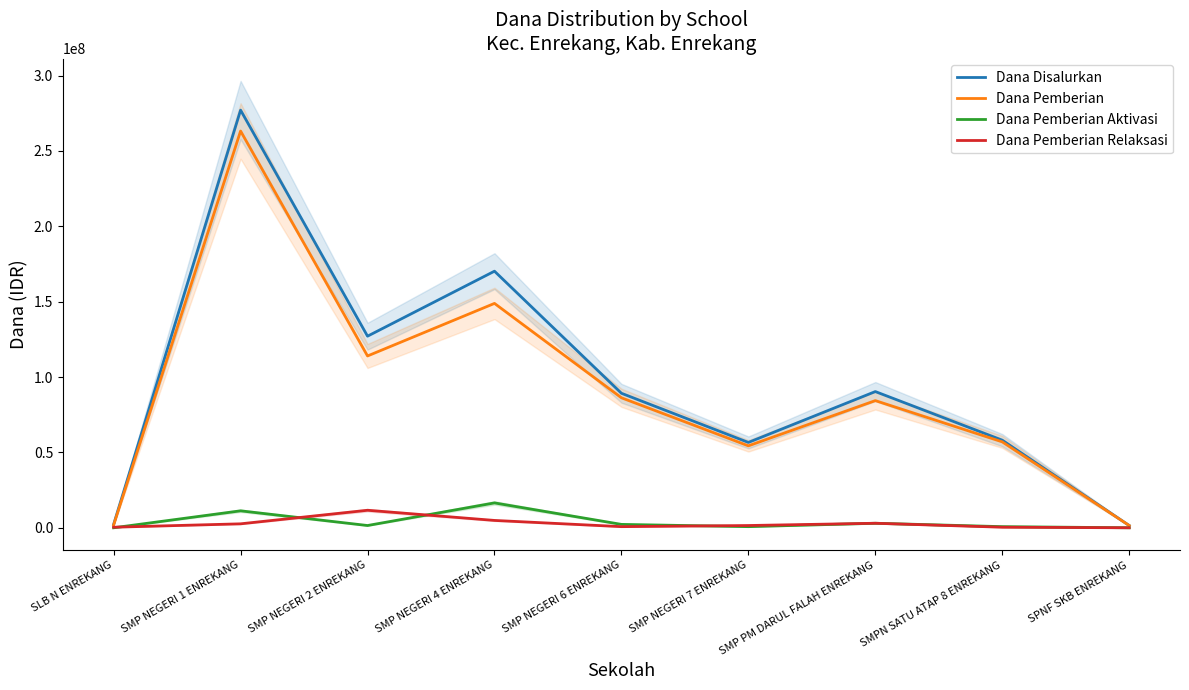

True or false: Dana Pemberian and Dana Pemberian Relaksasi intersect in this chart.

False